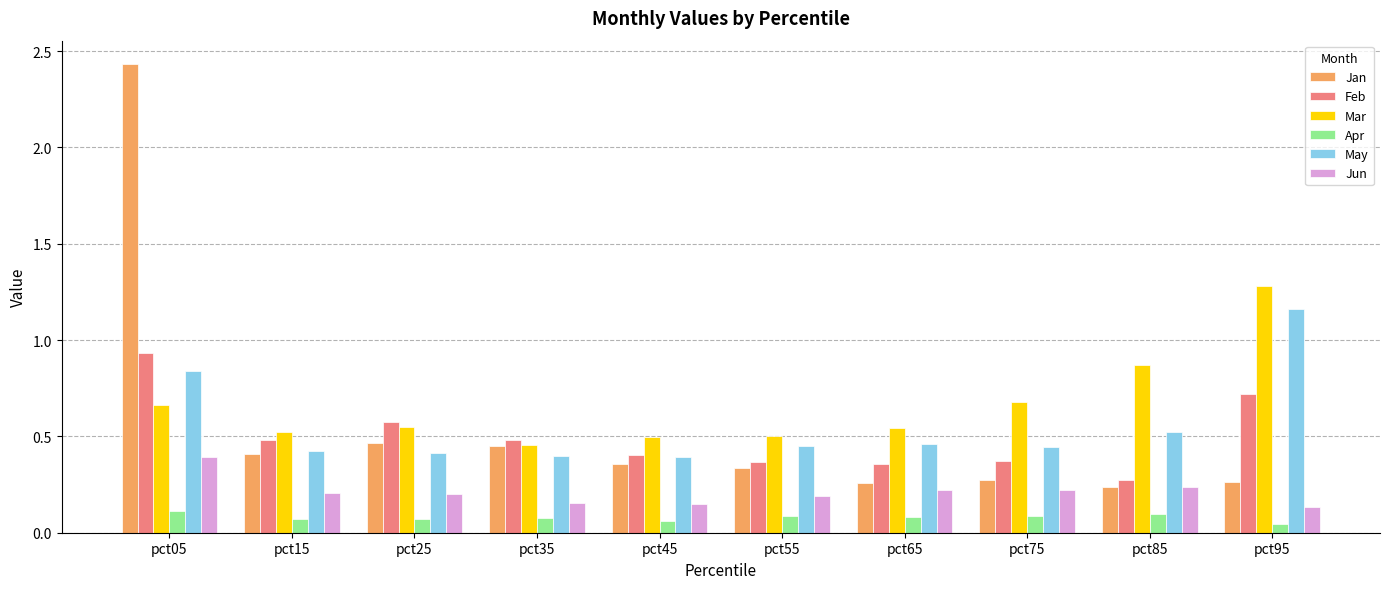

At which category does the chart reach its peak across all series?

pct05